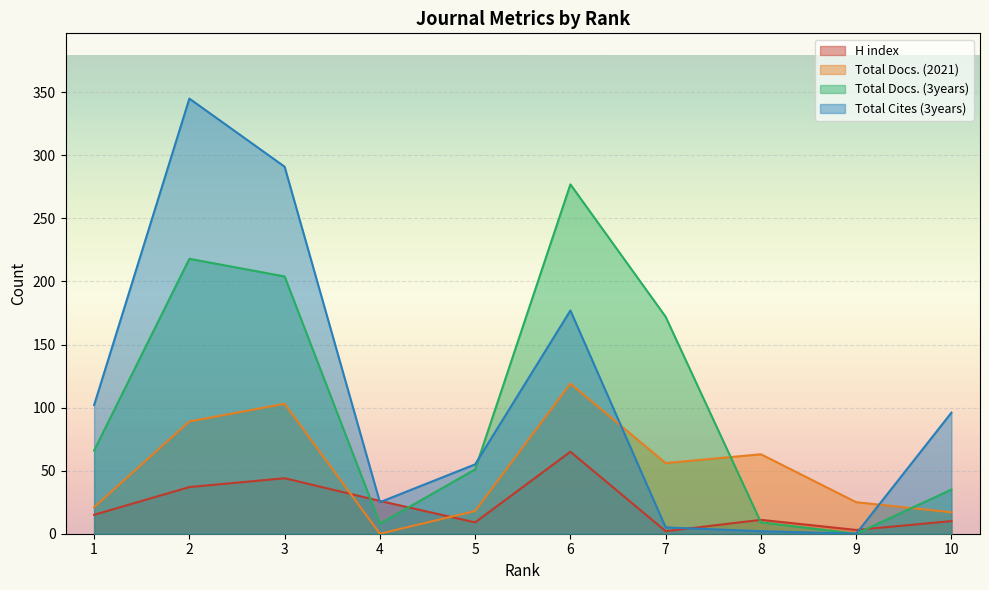

At which label does Total Cites (3years) reach its minimum?

9